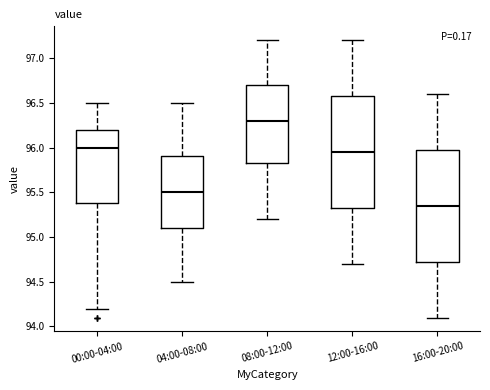

Reading left to right, read every box against the y-axis: the position of its median line, the range the box covers, and the ends of its whiskers. The values are not printed on the chart, so give them approximately, as read against the axis.

00:00-04:00: median 96.00, box 95.40 to 96.20, whiskers 94.20 to 96.50
04:00-08:00: median 95.50, box 95.10 to 95.90, whiskers 94.50 to 96.50
08:00-12:00: median 96.30, box 95.85 to 96.70, whiskers 95.20 to 97.20
12:00-16:00: median 95.95, box 95.35 to 96.60, whiskers 94.70 to 97.20
16:00-20:00: median 95.35, box 94.75 to 96.00, whiskers 94.10 to 96.60